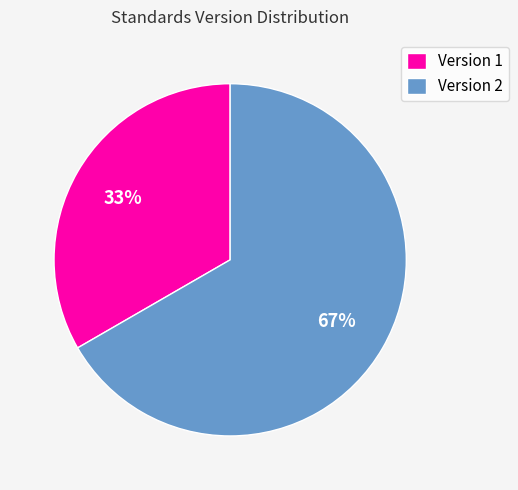

To the nearest percent, what portion does Version 2 represent?

67%